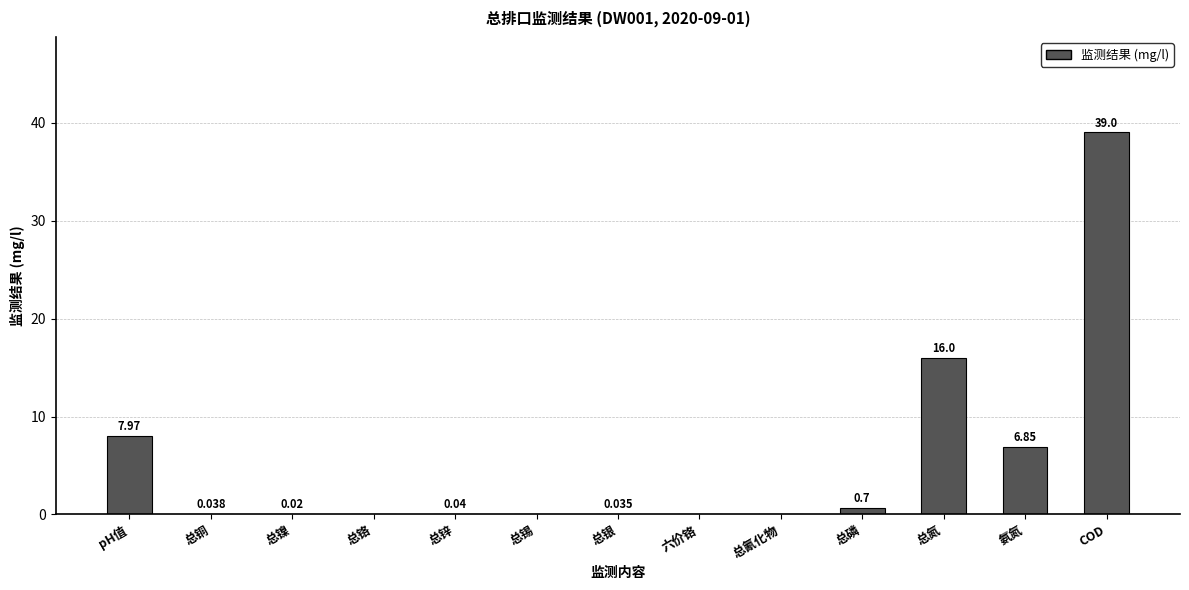

True or false: the data shows 0.0 at 总铜.

True